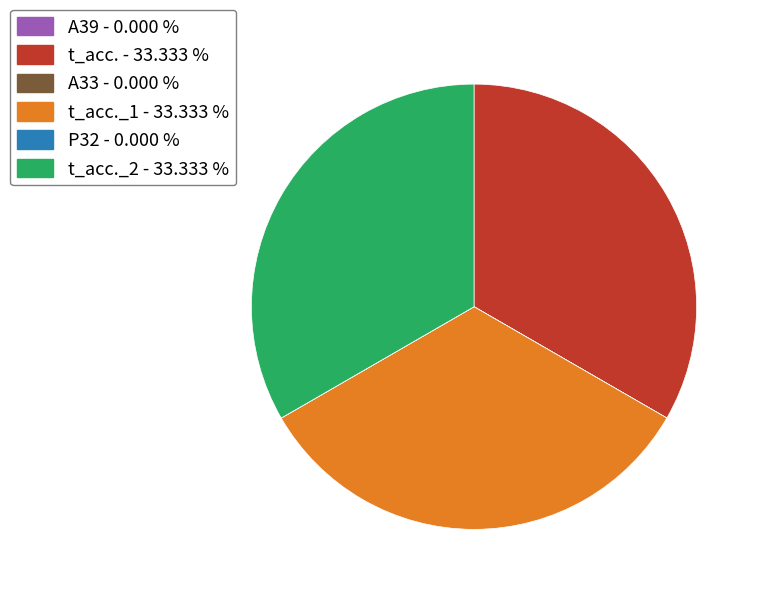

Is there any slice that represents more than half of the pie?

No